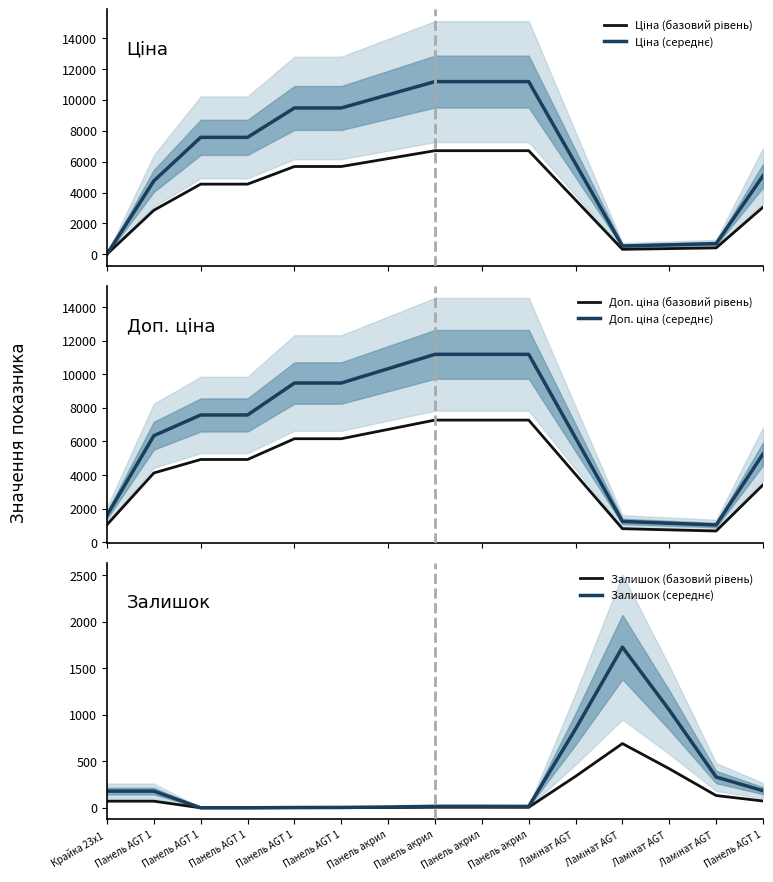

Which series ends up on top after the final intersection of Ціна (базовий рівень) and Залишок (середнє)?

Ціна (базовий рівень)